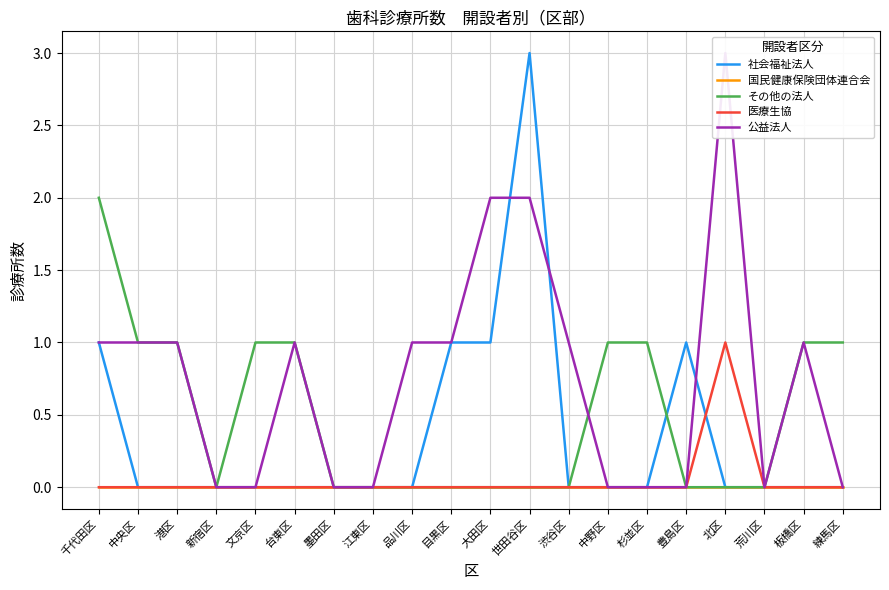

True or false: 医療生協 has a value of 0 at 渋谷区.

True